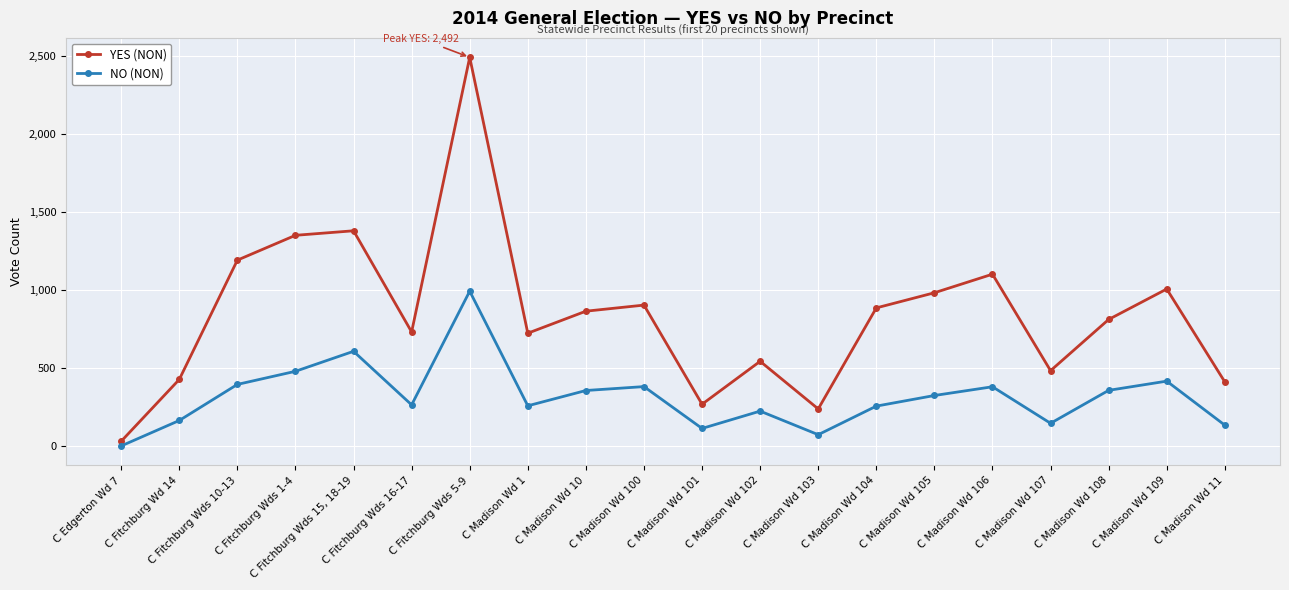

Is it true that NO (NON) equals 458 at C Madison Wd 104?

False